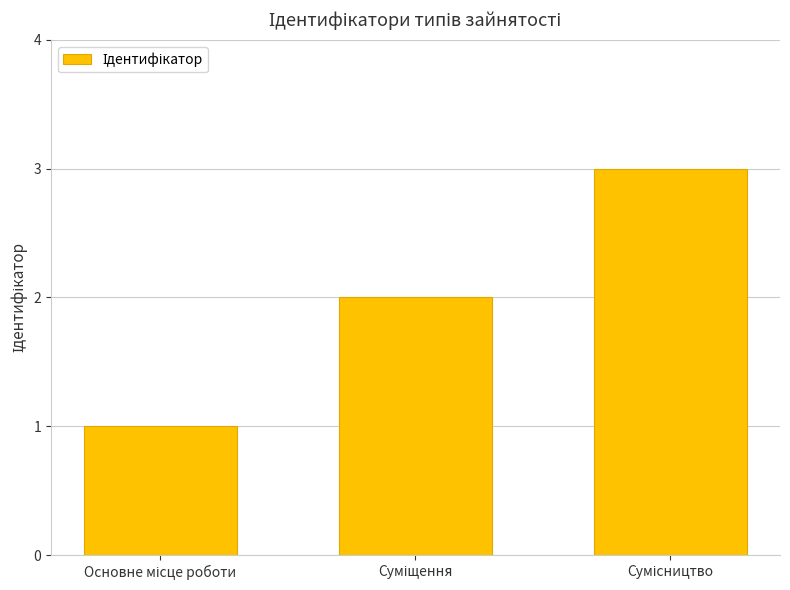

Are the bars grouped side by side (vs. stacked)?

No